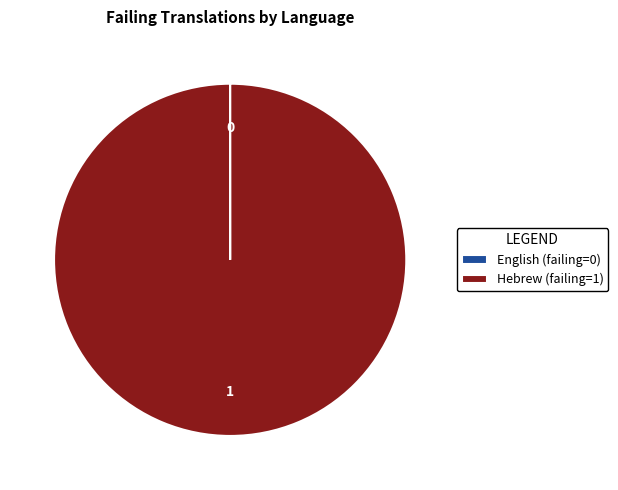

Does Hebrew account for over 50% of the chart?

Yes